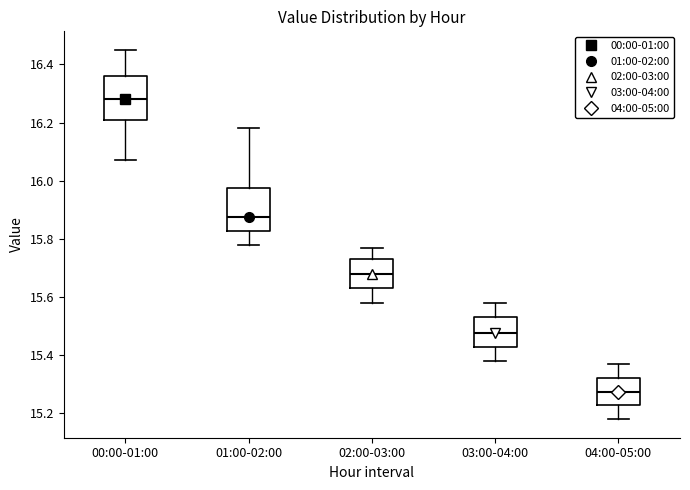

Which box has the highest median line?

00:00-01:00